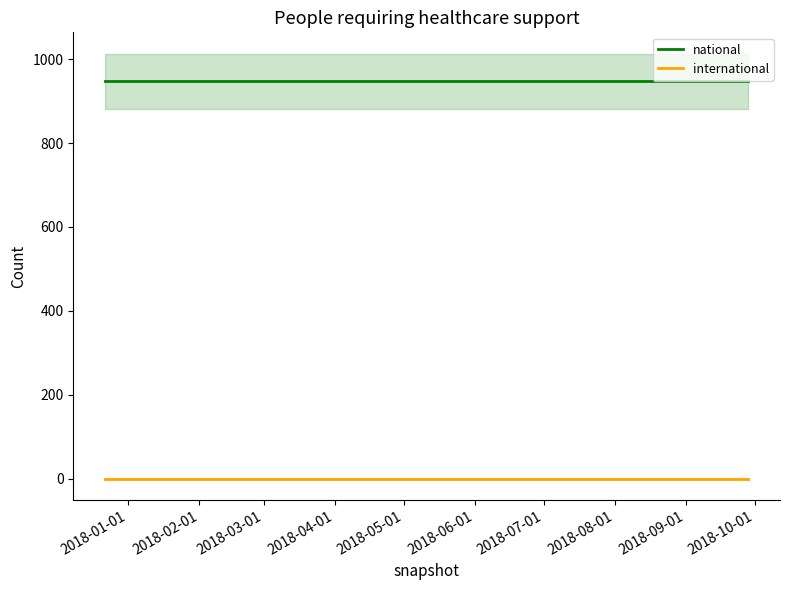

Does the chart have visible grid lines?

No